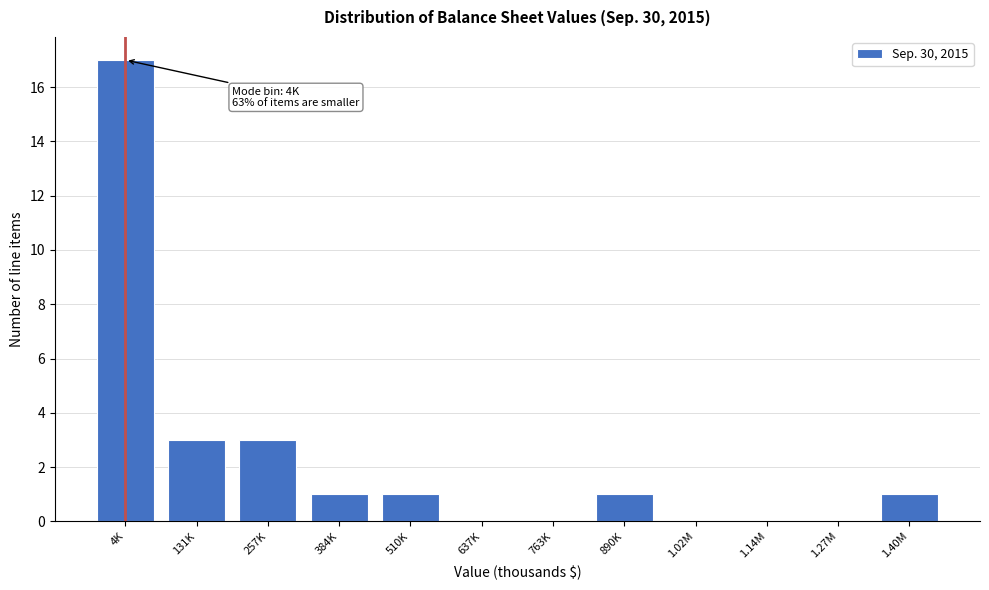

Reading left to right, transcribe all the data shown in this chart.

4K=17	131K=3	257K=3	384K=1	510K=1	637K=0	763K=0	890K=1	1.02M=0	1.14M=0	1.27M=0	1.40M=1